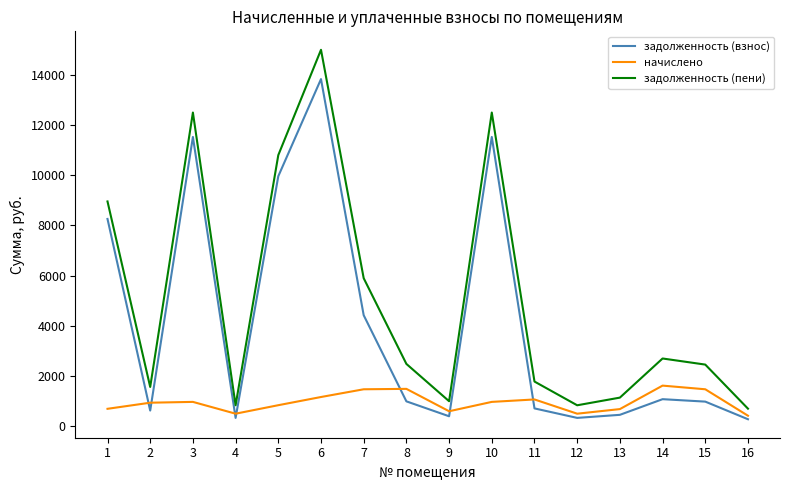

True or false: задолженность (взнос) and задолженность (пени) intersect in this chart.

False